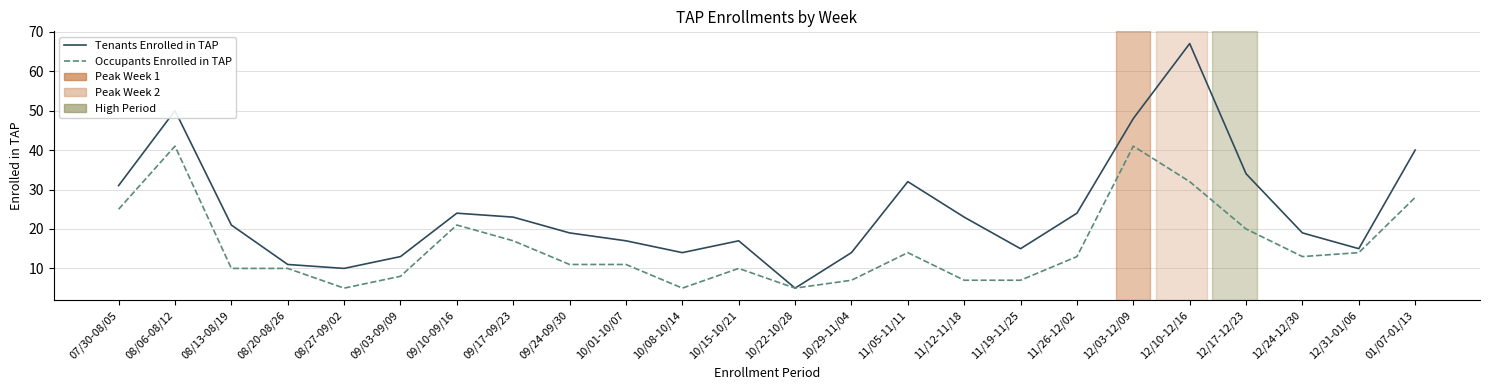

What is the difference between the maximum and minimum values in the Occupants Enrolled in TAP series?

36